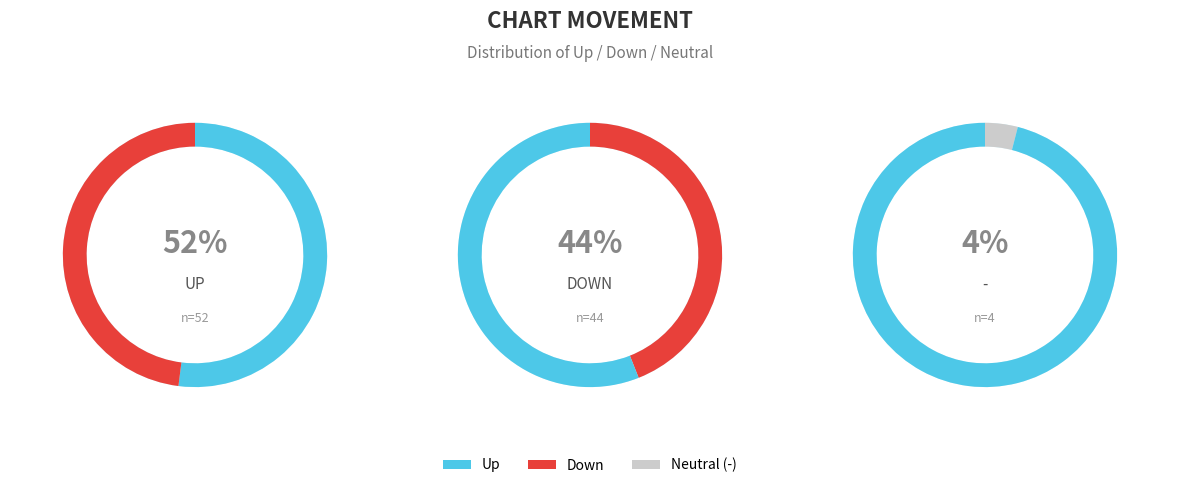

The up slice represents 40% of the pie. True or false?

False